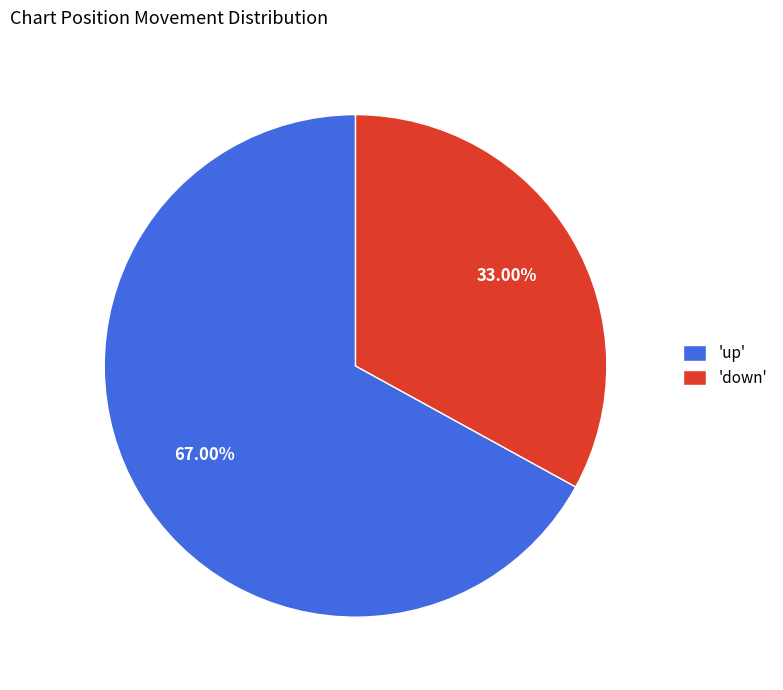

Which slice is the largest?

'up'